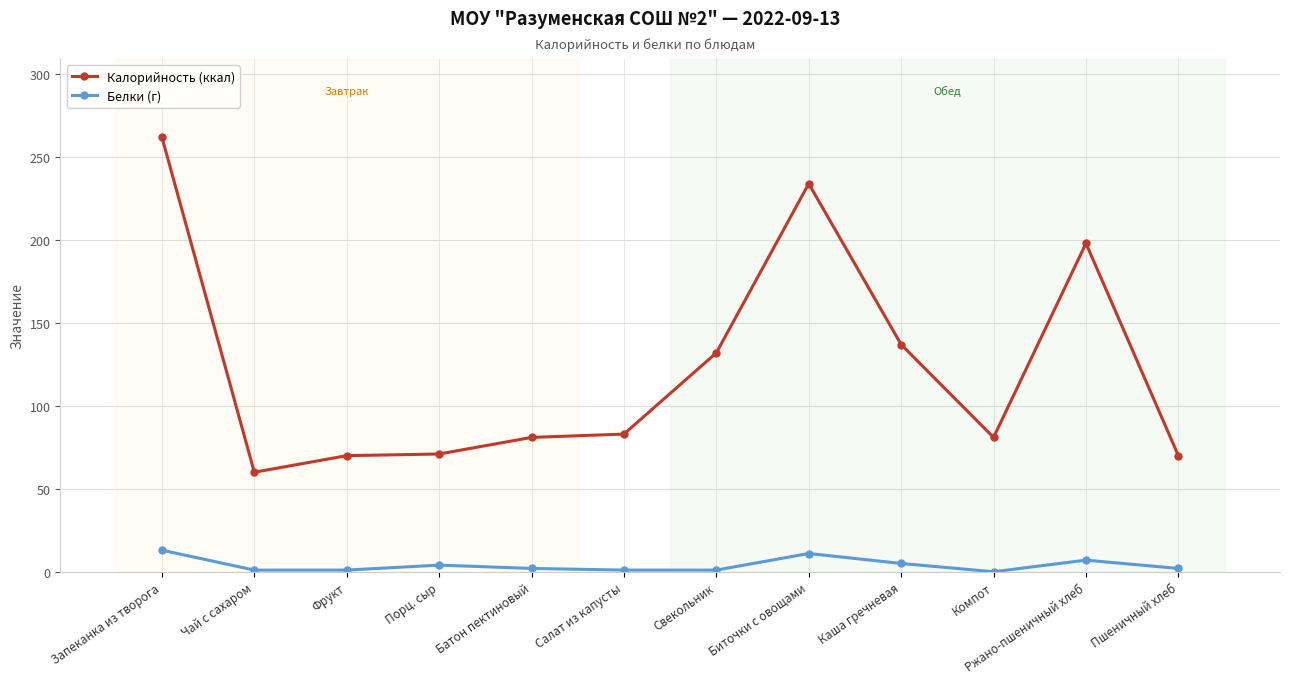

Rank the series at Биточки с овощами from highest to lowest value.

Калорийность (ккал), Белки (г)